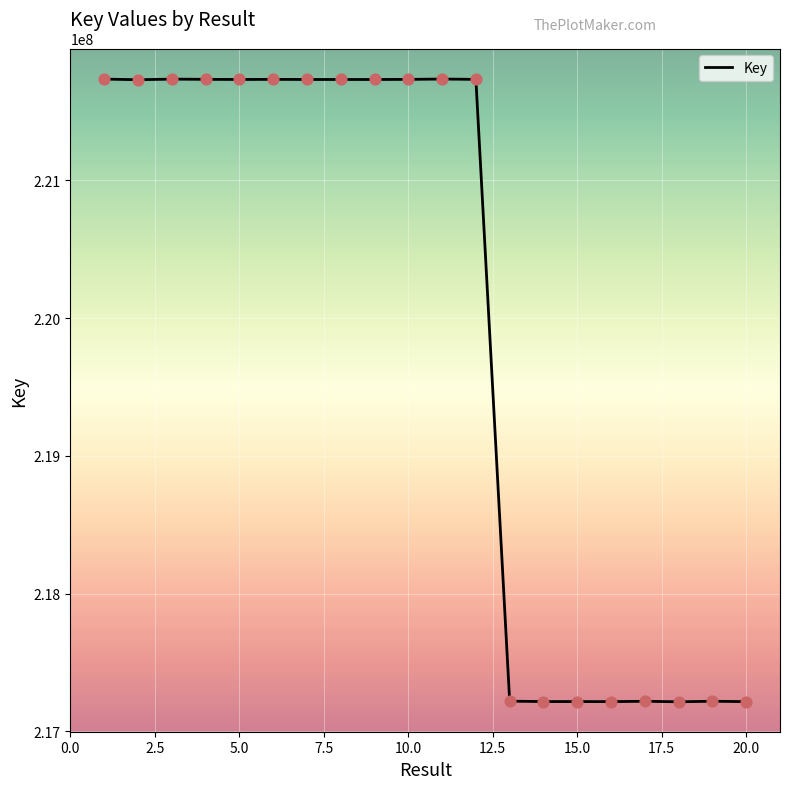

What is the maximum value shown in the chart?

221734773